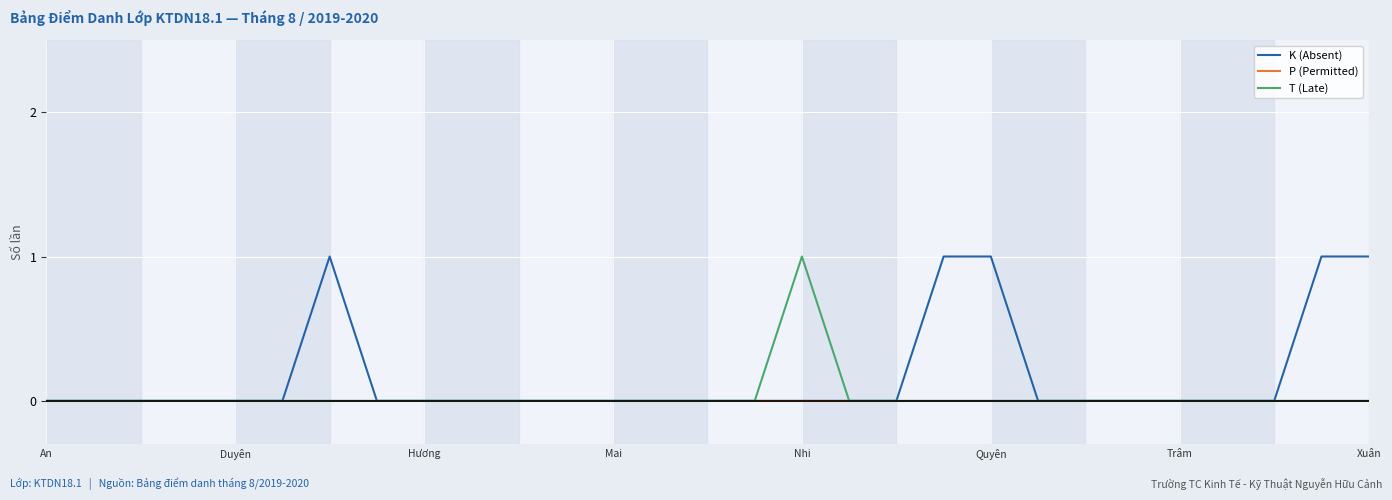

Which series has the largest total across all categories?

K (Absent)